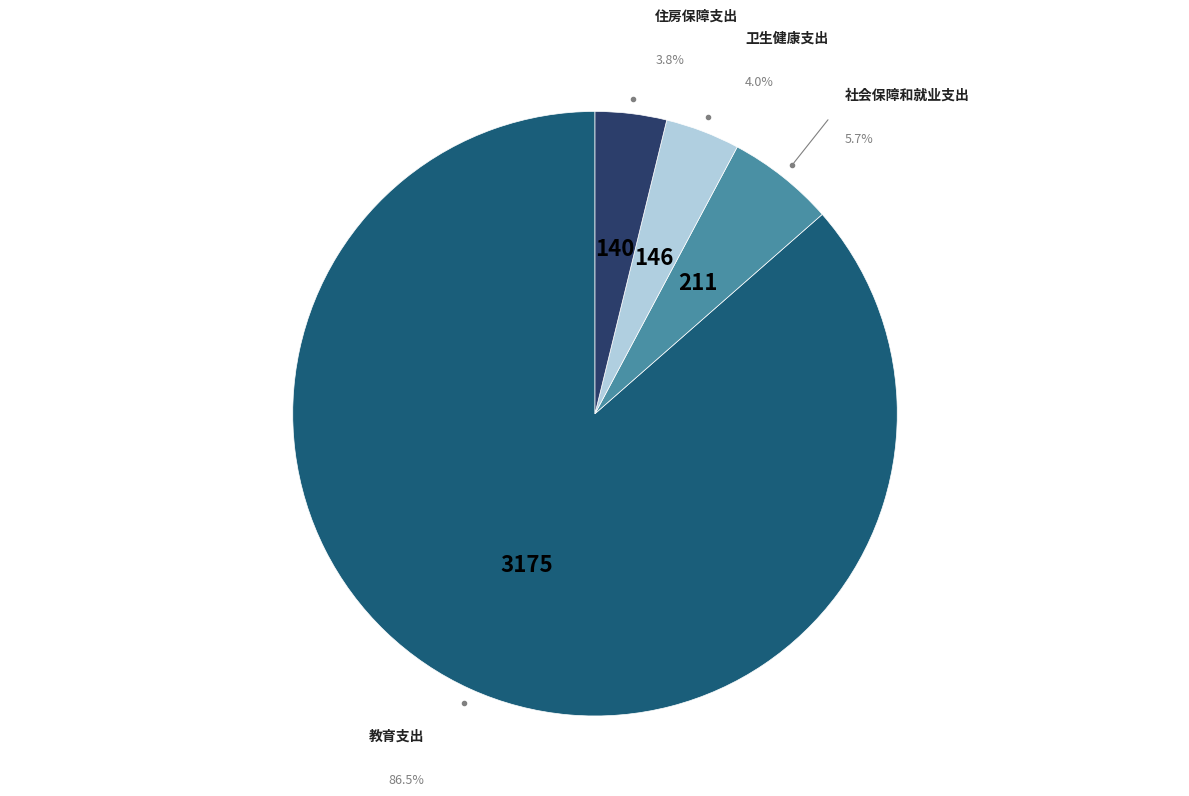

What is the largest slice in the pie chart?

教育支出